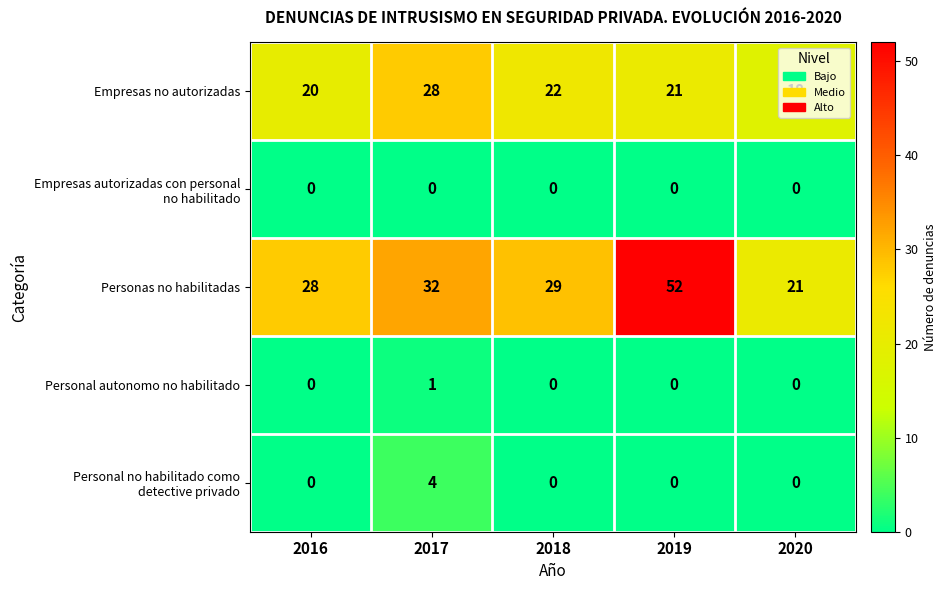

The Empresas no autorizadas series shows 22 at 2018. True or false?

True